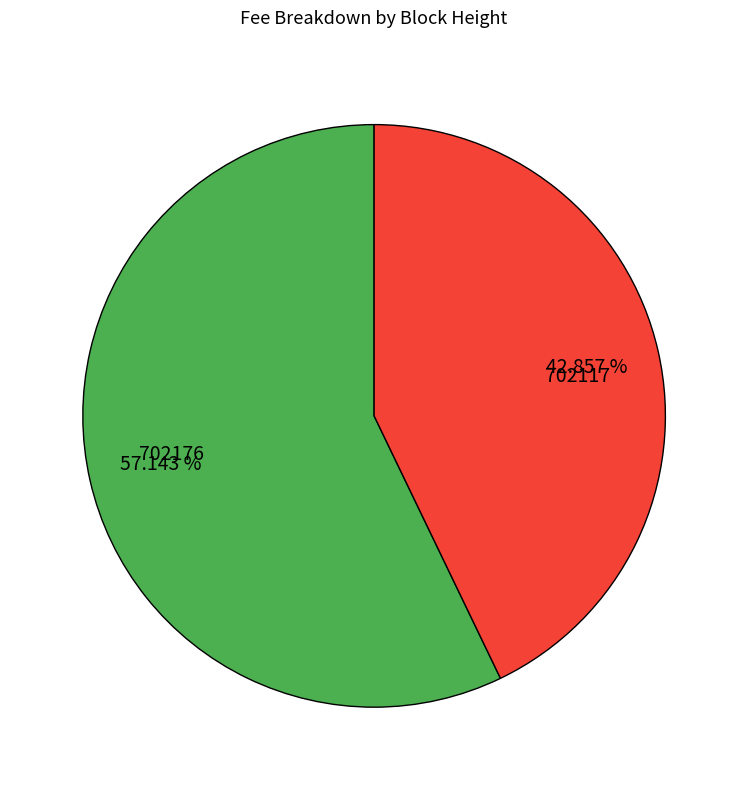

To the nearest percent, what percentage of the pie is 702176?

57%